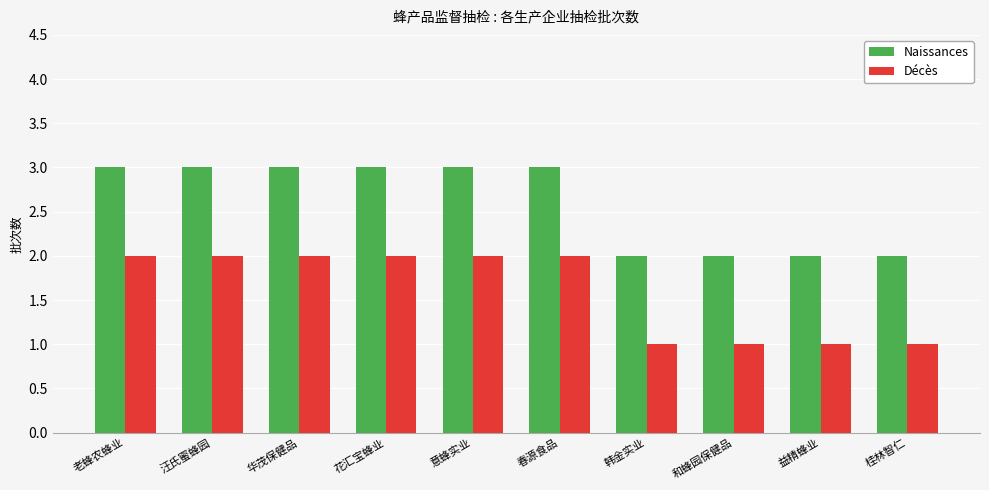

Rank the series at 华茂保健品 from lowest to highest value.

Décès, Naissances